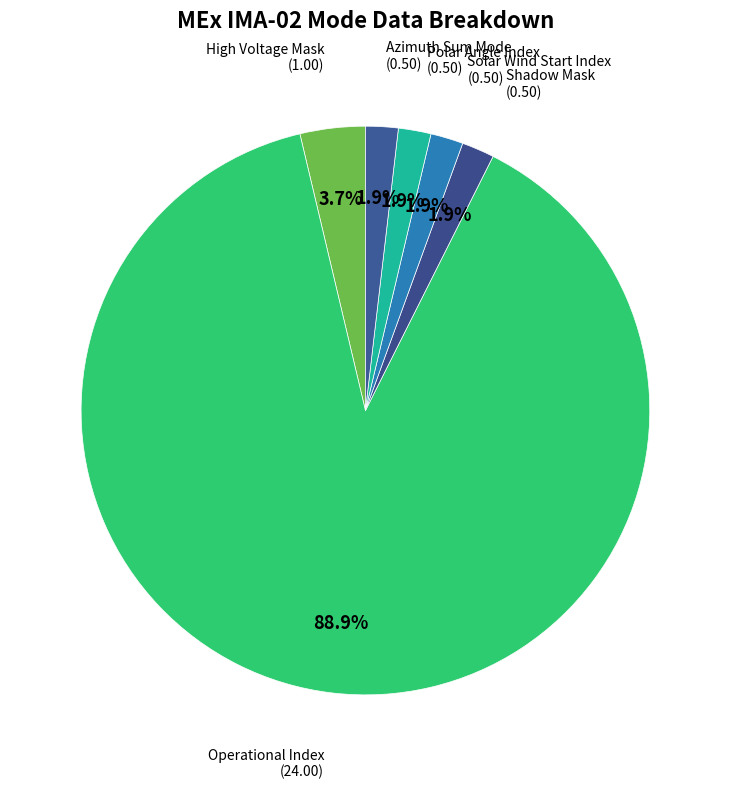

How many segments does this pie chart have?

6